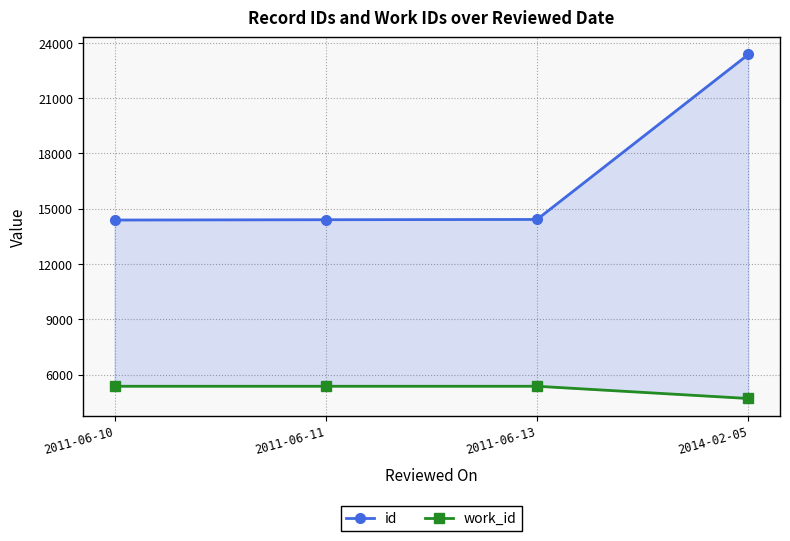

At which label does id reach its peak?

2014-02-05